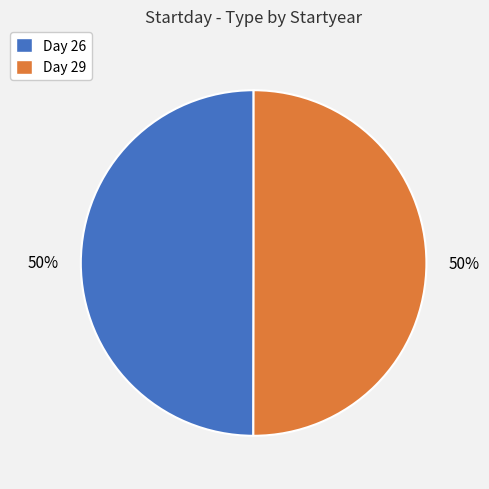

Count the number of slices in the pie.

2